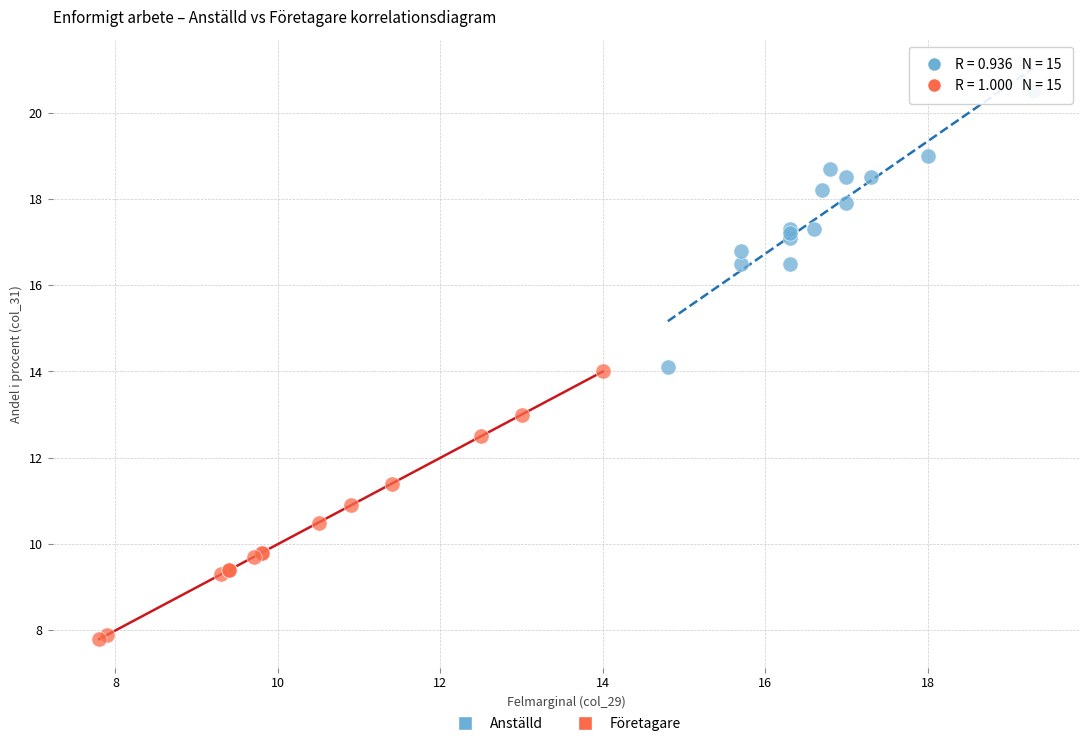

Which series contains the lowest Y value?

Företagare